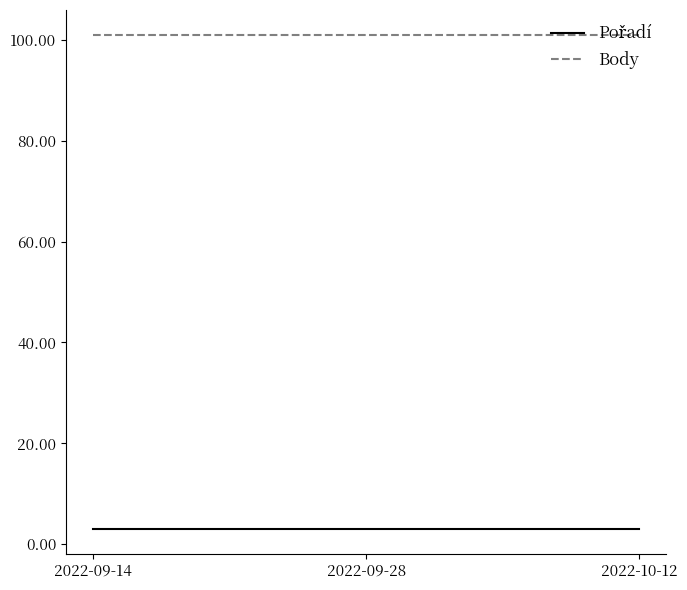

What is the minimum value shown in the chart?

3